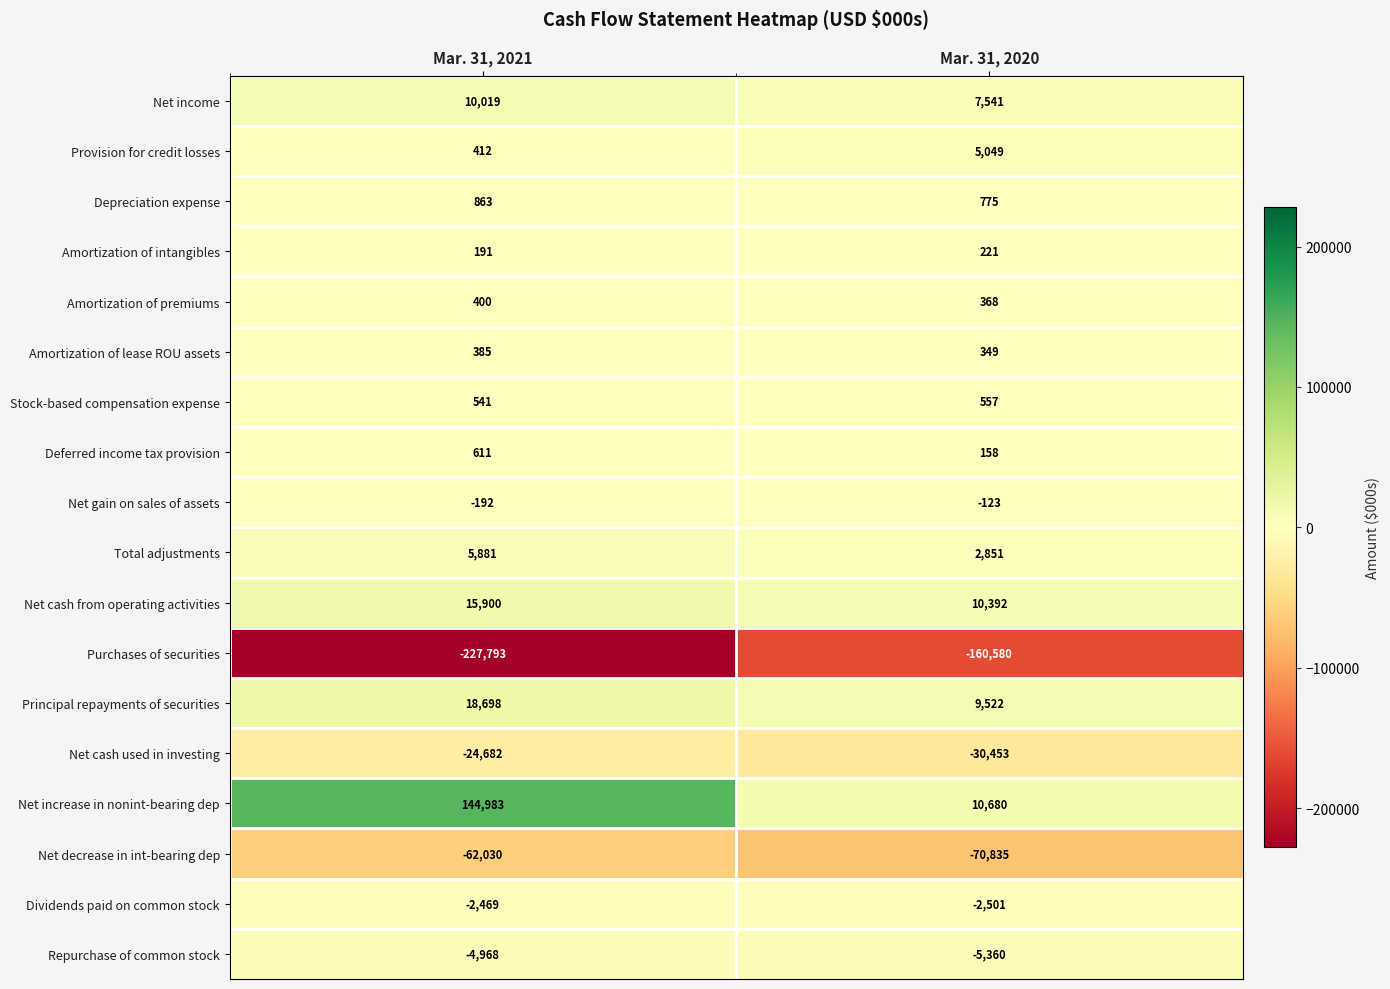

The Depreciation expense series shows 537 at Mar. 31, 2020. True or false?

False